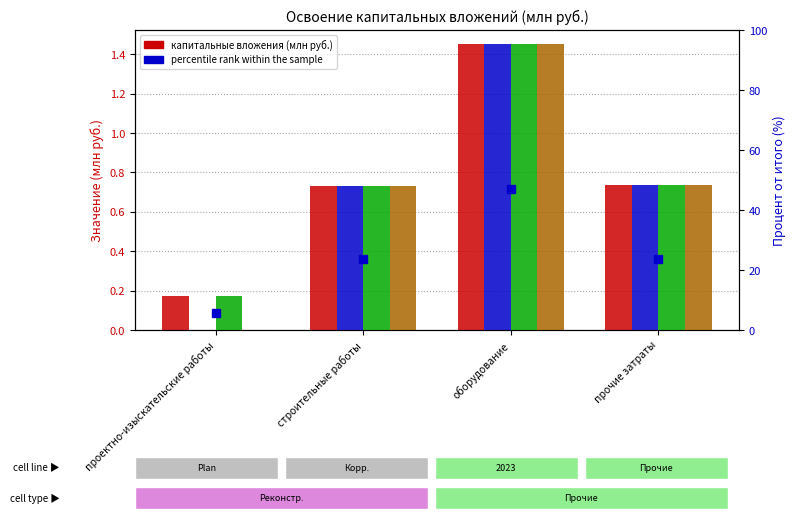

What is the highest value of the Предложение по корректировке series?

1.5